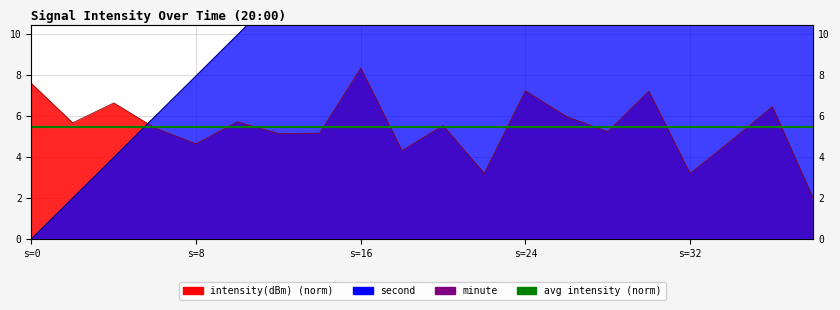

True or false: second has a value of 9.3 at 6.

False